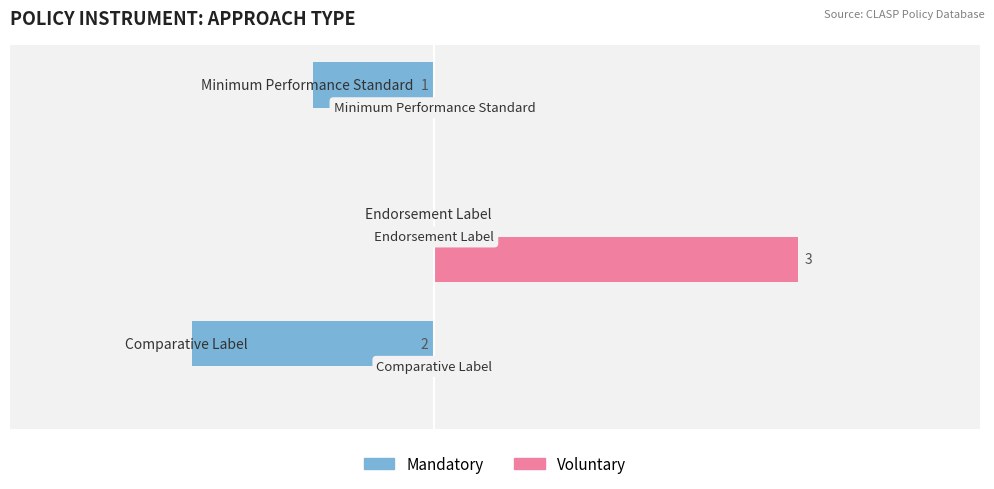

What are all the series names shown in the legend?

Mandatory, Voluntary